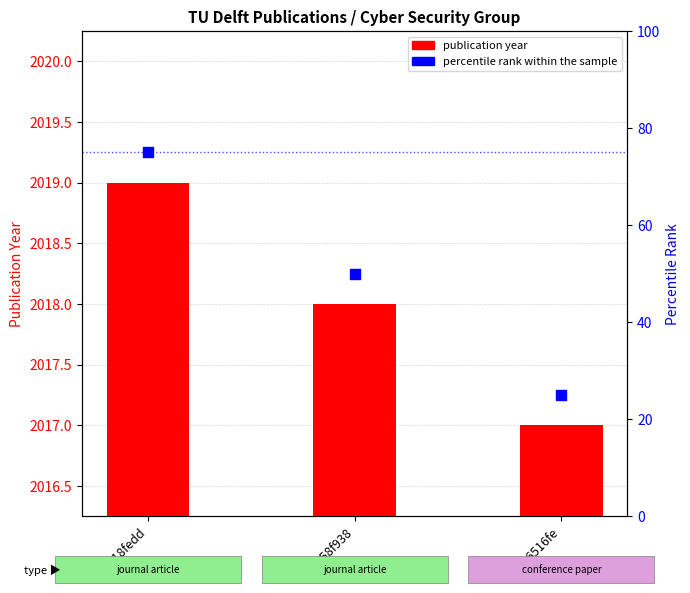

What are all the series names shown in the legend?

publication year, percentile rank within the sample